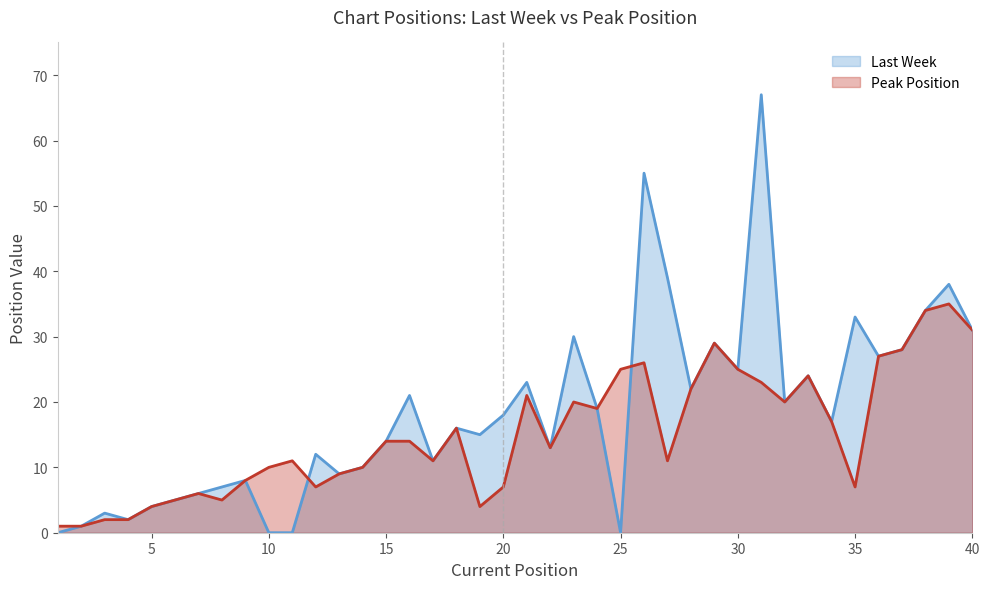

Is the value of Last Week at 28 greater than the value of Peak Position at 24?

Yes